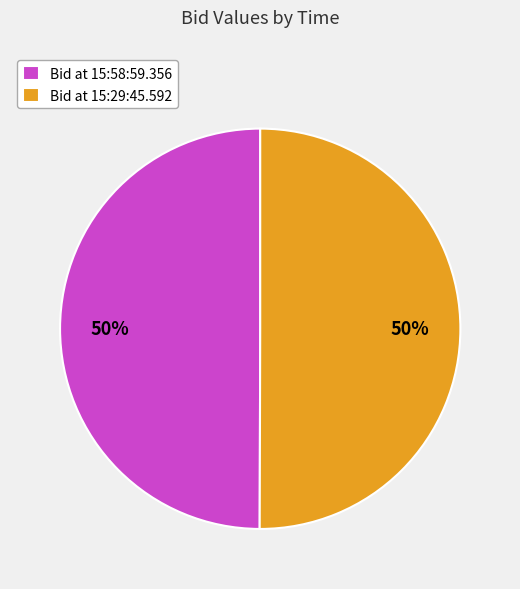

To the nearest percent, what is the average slice percentage?

50%